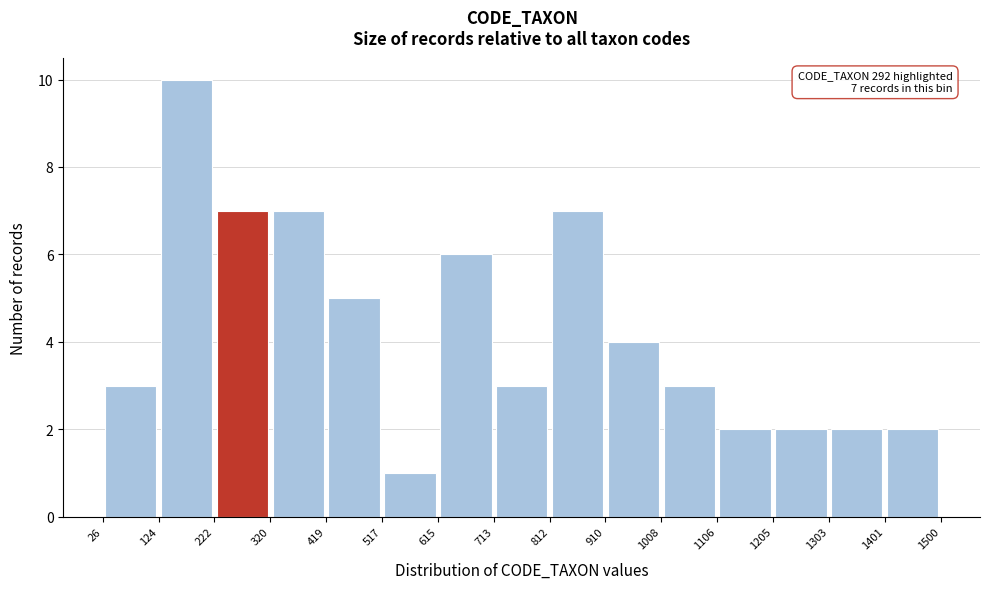

Over which range of the x-axis is the bar tallest?

124 to 222